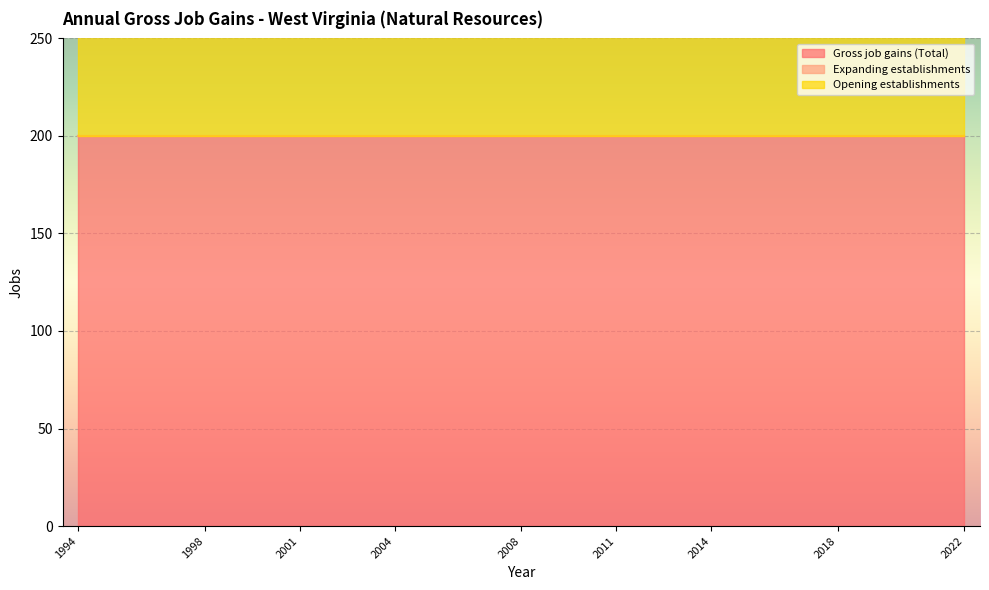

Which series has the widest spread of values?

Gross job gains (Total)